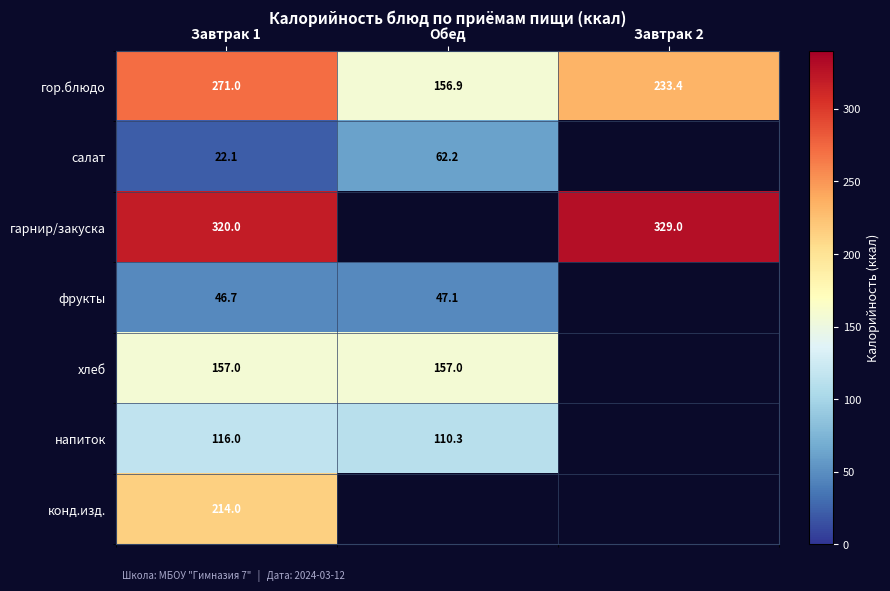

What is the sum of all гор.блюдо values?

661.3